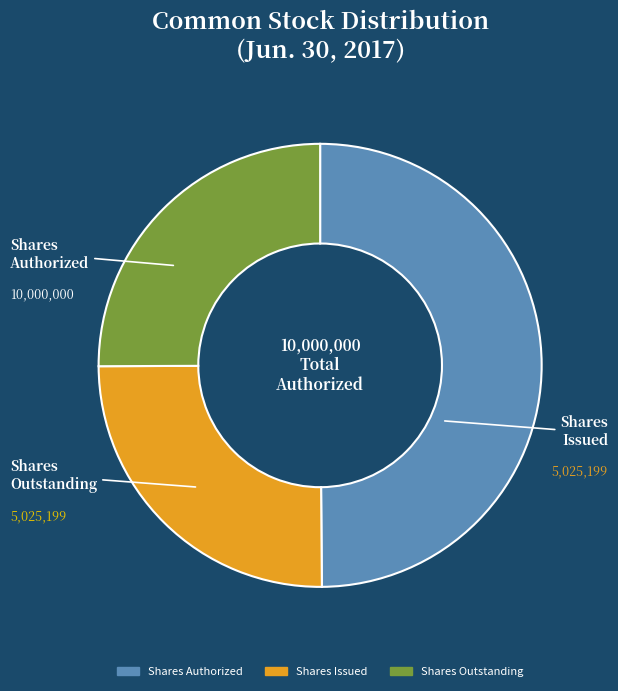

Does any single category account for the majority?

No